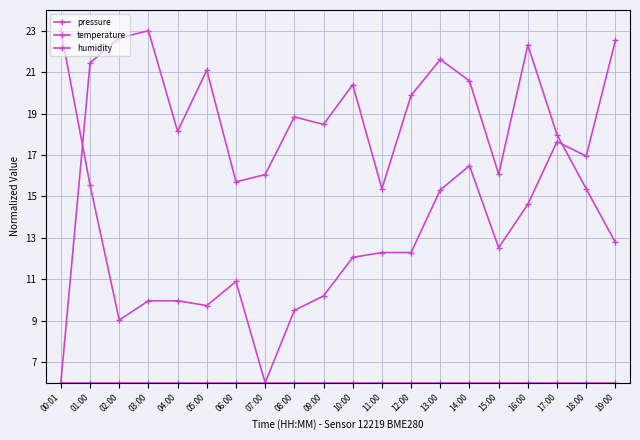

How many lines are shown in the chart?

3